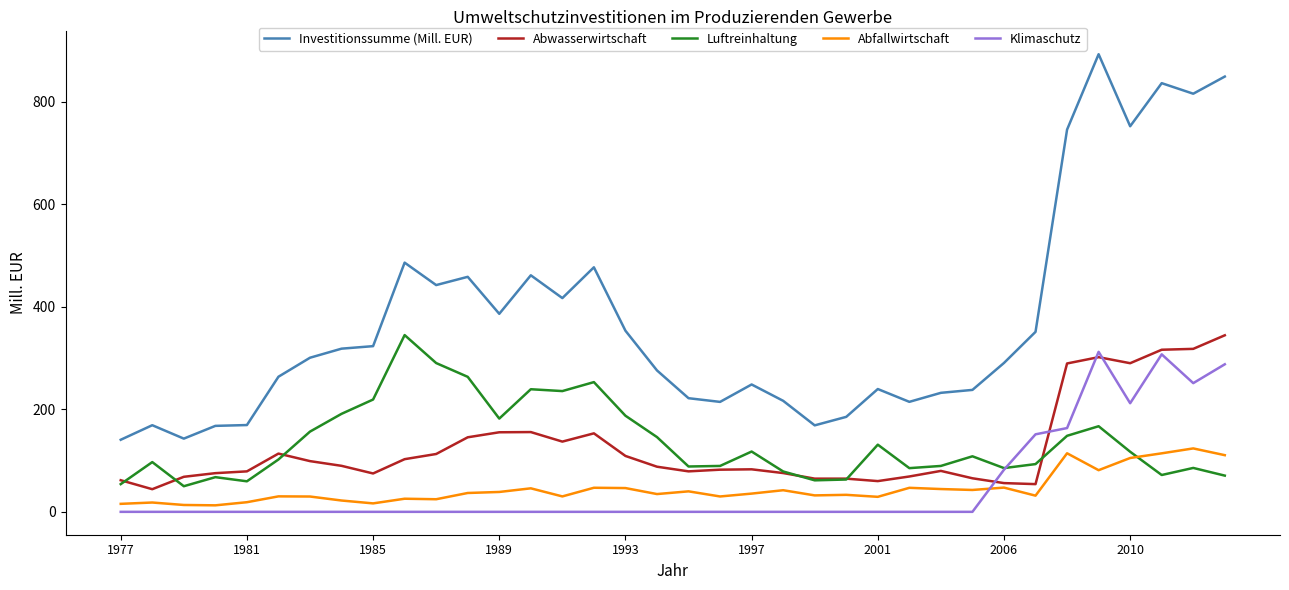

What is the greatest value displayed?

893.2